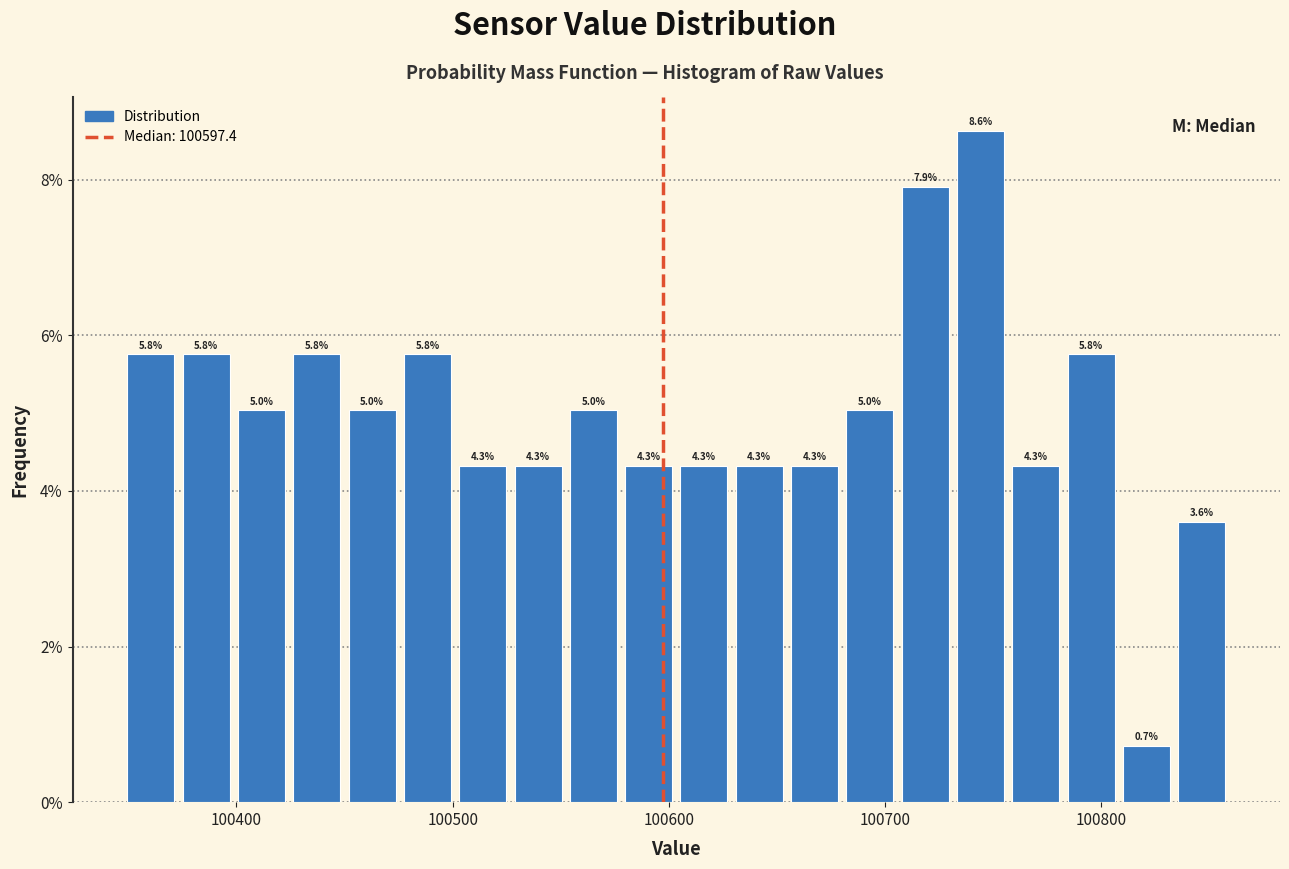

Around what value on the x-axis is the tallest bar? Give the approximate position of its centre, as read against the axis.

100740